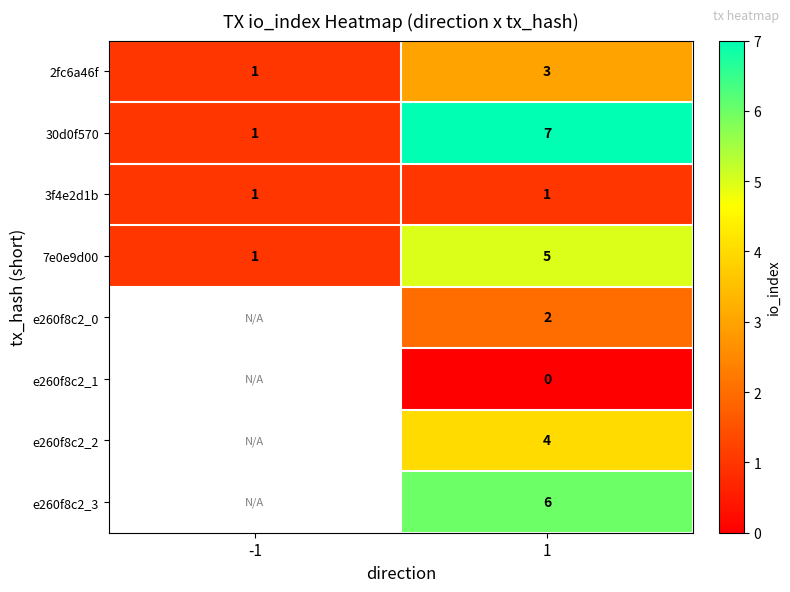

Is it true that 30d0f570 equals 1.8 at -1?

False